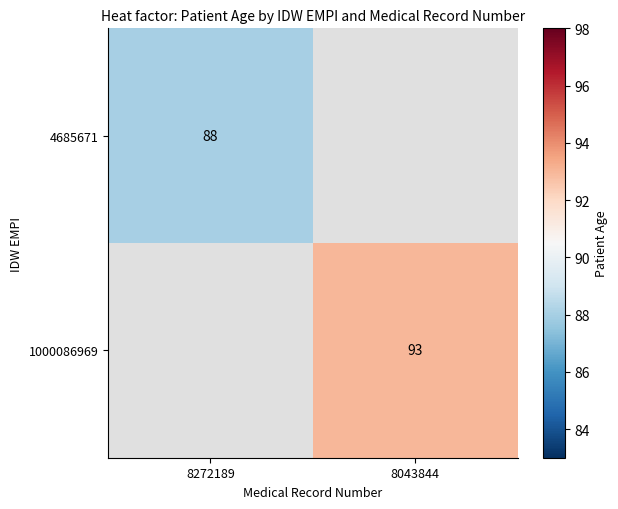

Is it true that 1000086969 equals 37 at 8043844?

False